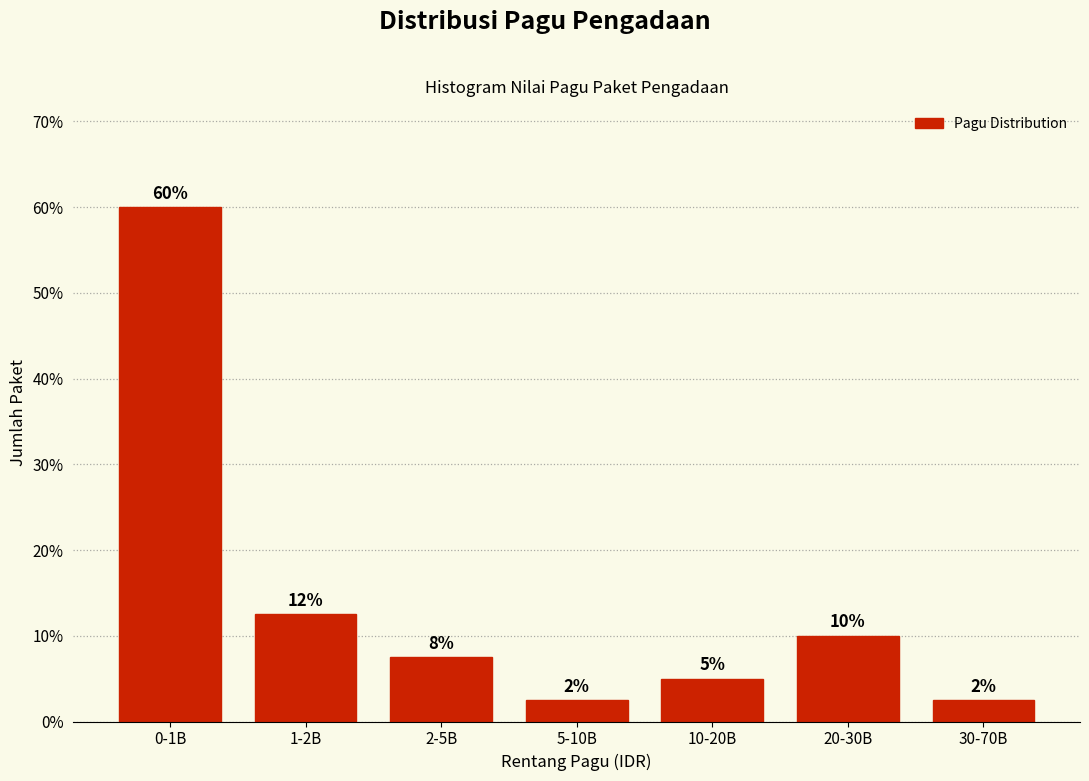

Are the bars horizontal?

No